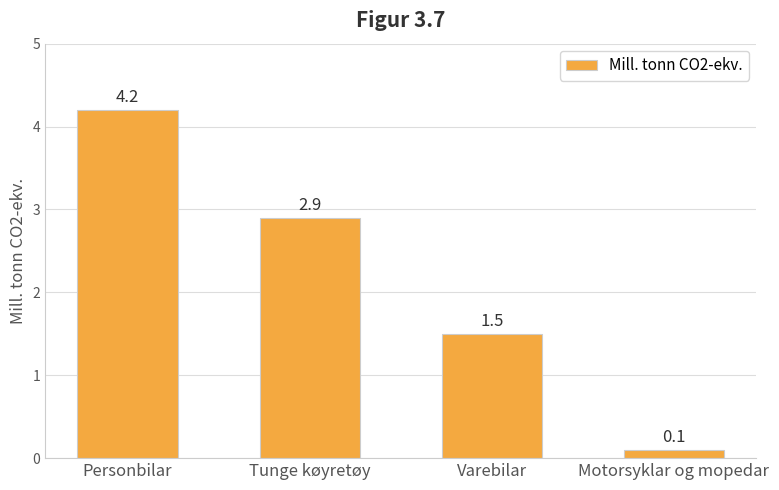

How many data points are less than 2?

2